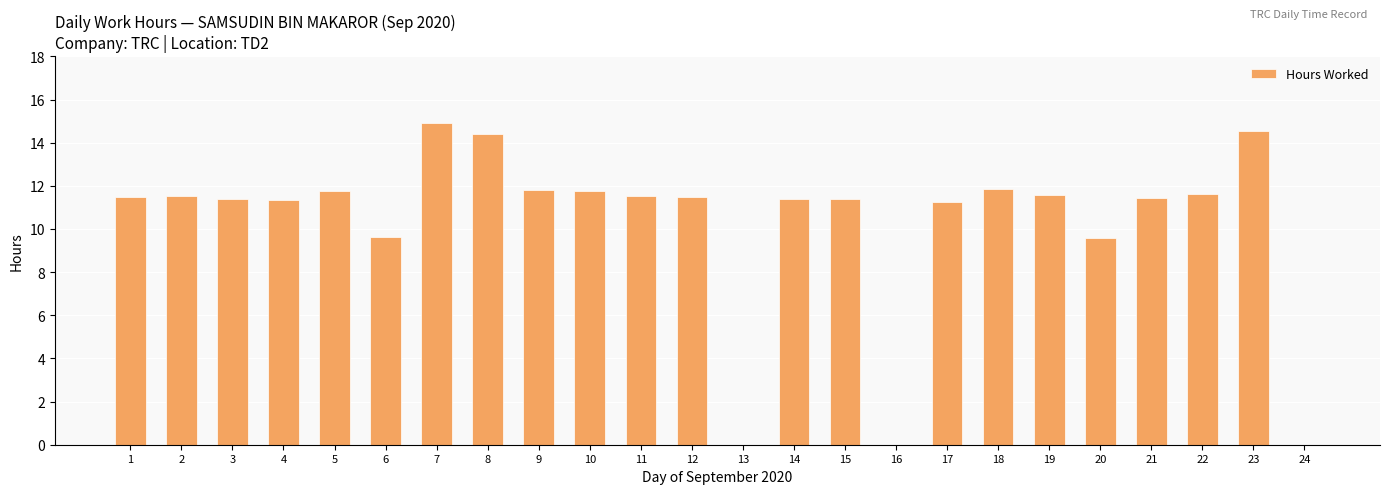

Read the value at 8.

14.4